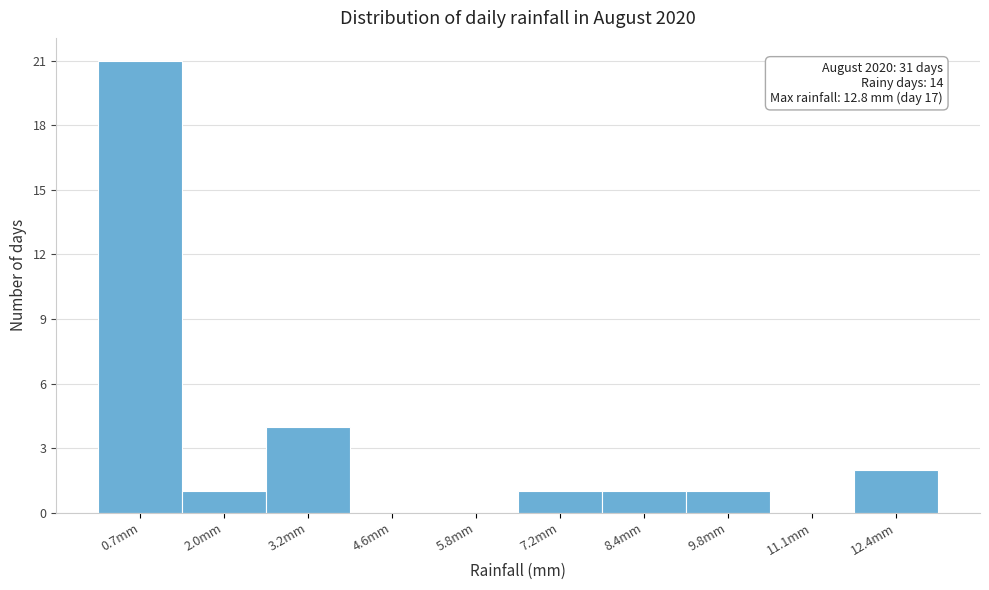

Over which range of the x-axis is the bar tallest?

0.0 to 1.3